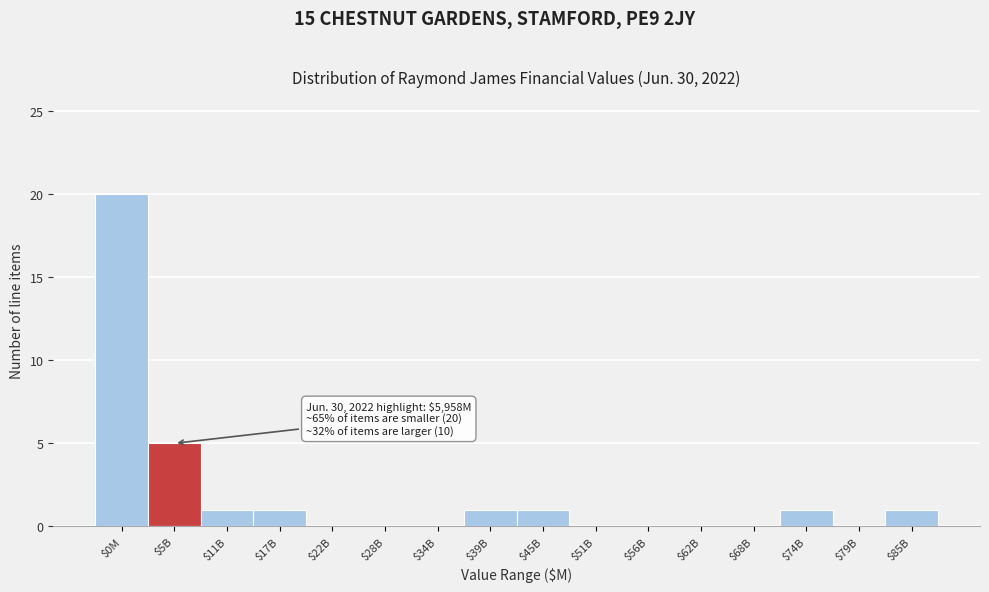

The value at $5B is 3. True or false?

False